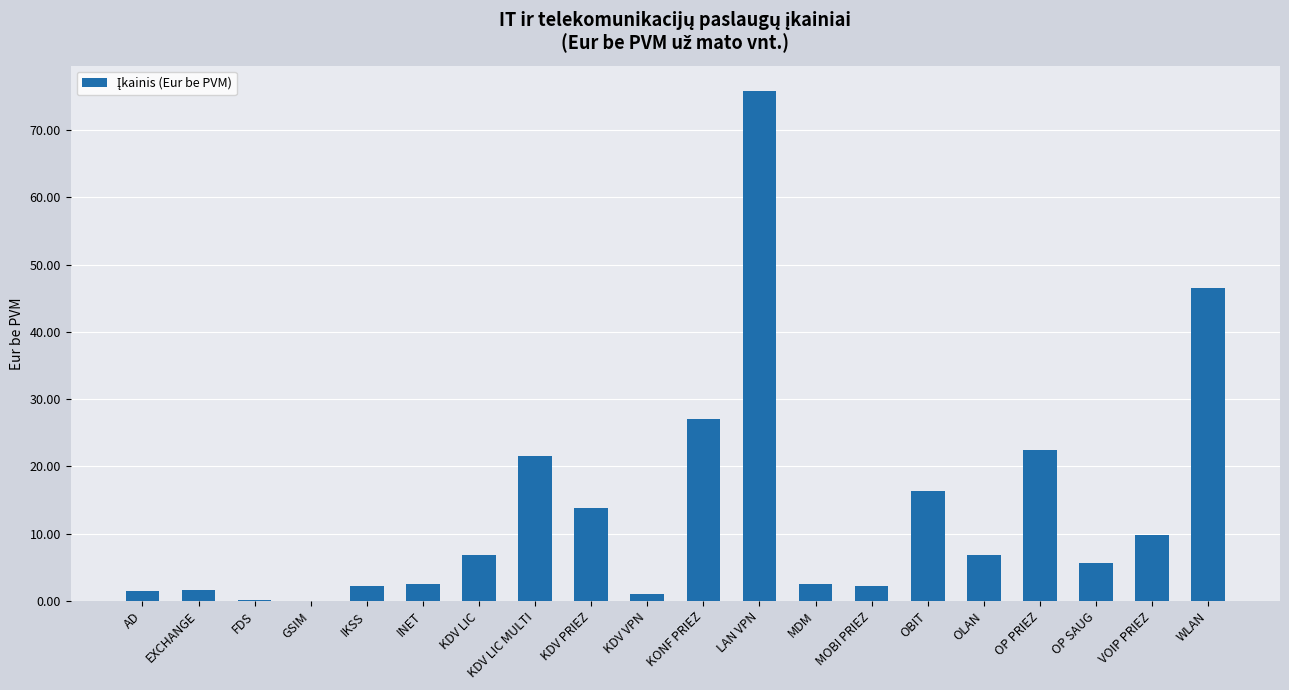

What is the difference between the values at KDV LIC and INET?

4.4